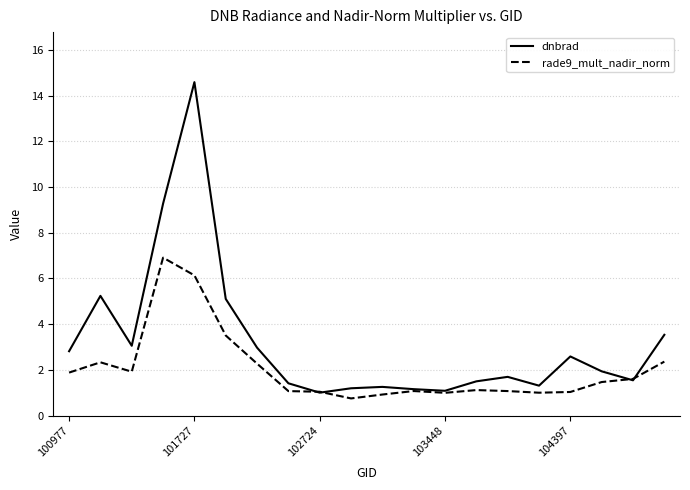

In dnbrad, how many points are higher than both neighbors (excluding endpoints)?

5